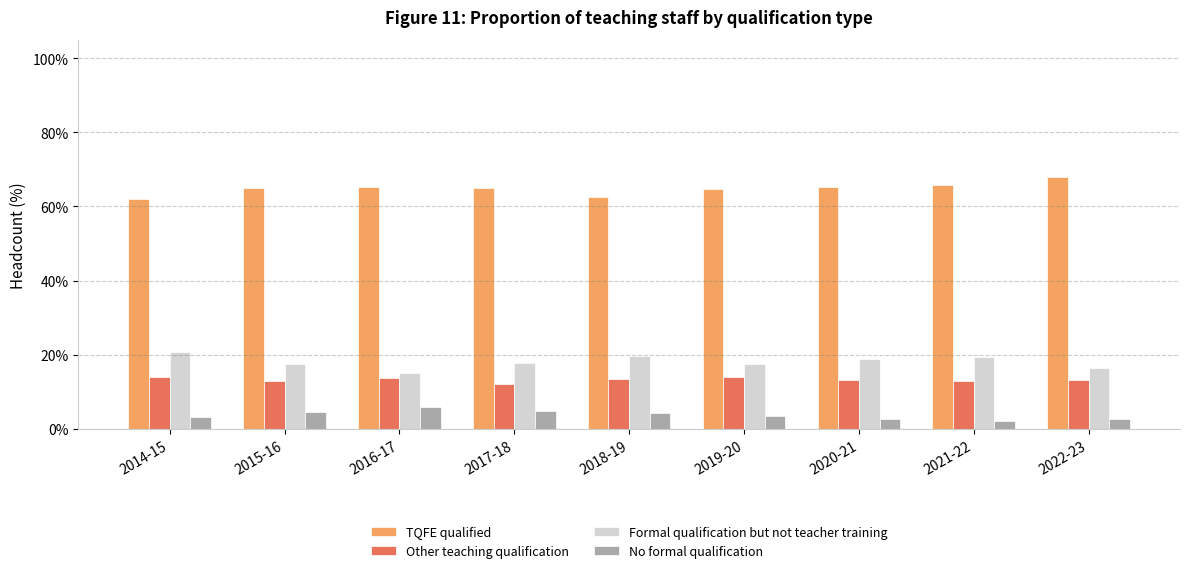

What is the difference between the maximum and second lowest values in the No formal qualification series?

3.4